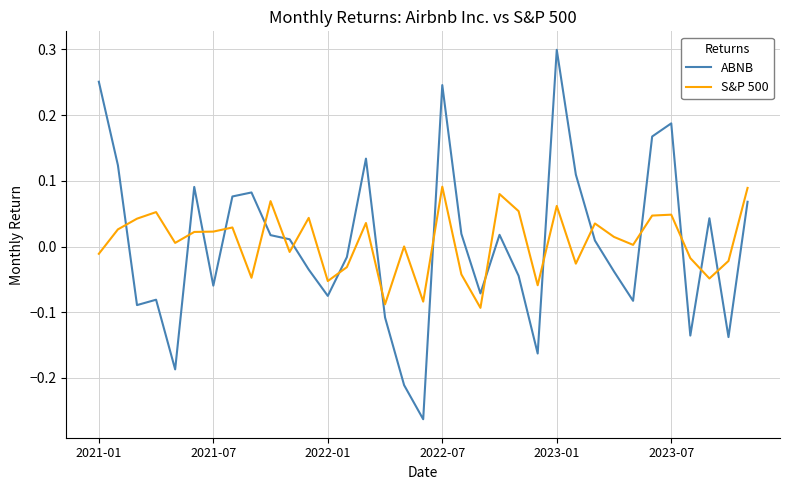

Which series has the widest spread of values?

ABNB